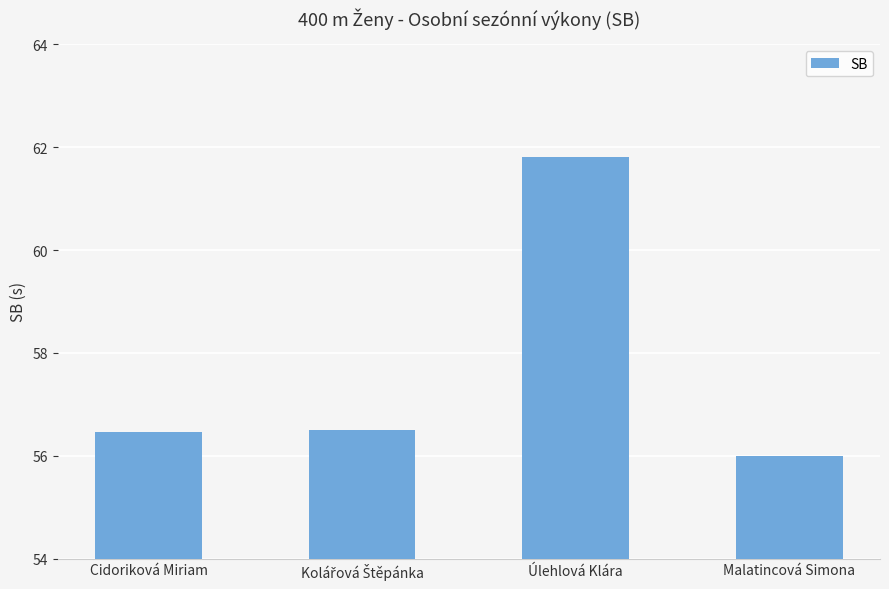

What is the value of the 1st bar from the left?

56.5